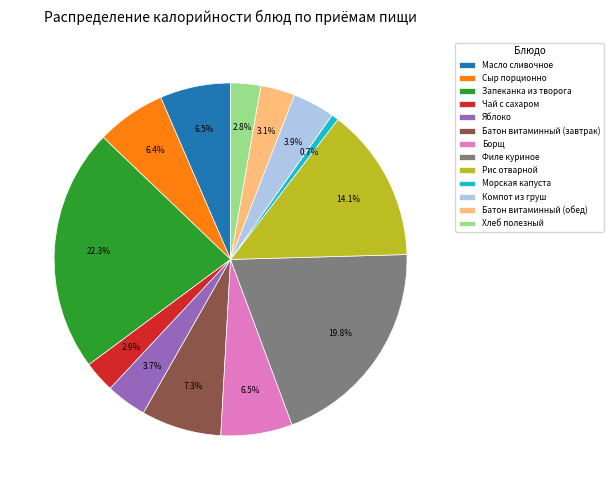

Does Борщ represent more than half of the total?

No